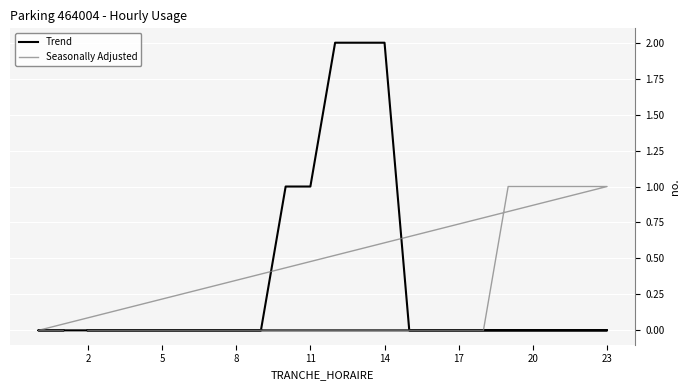

Is this an area chart (filled region under the line)?

No